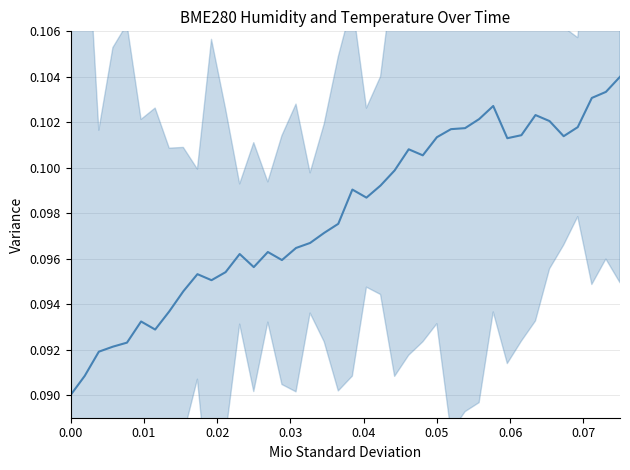

Count the values in the range 0 to 1.

40